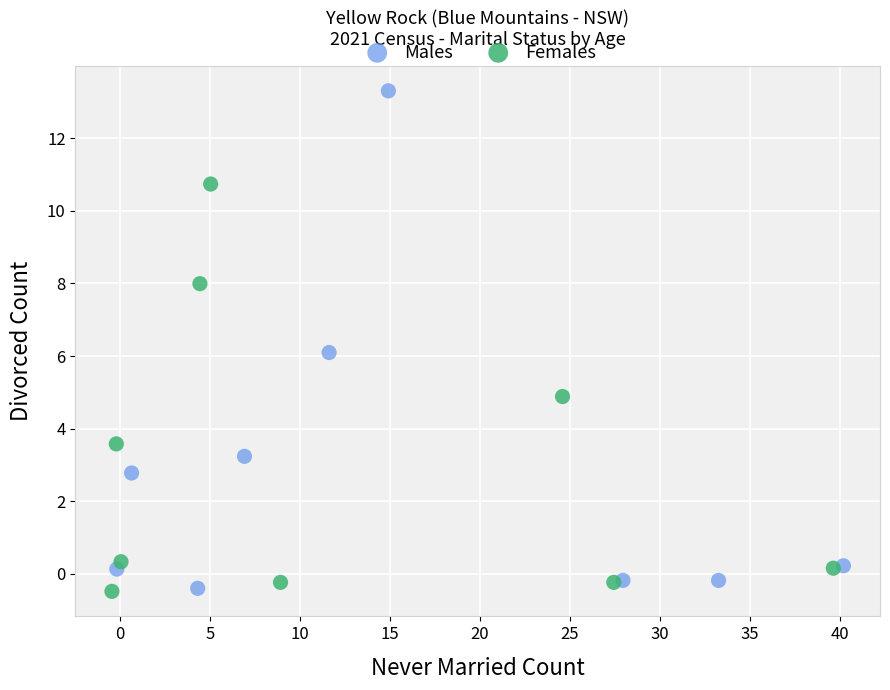

Which series has the widest spread of Y values?

Males